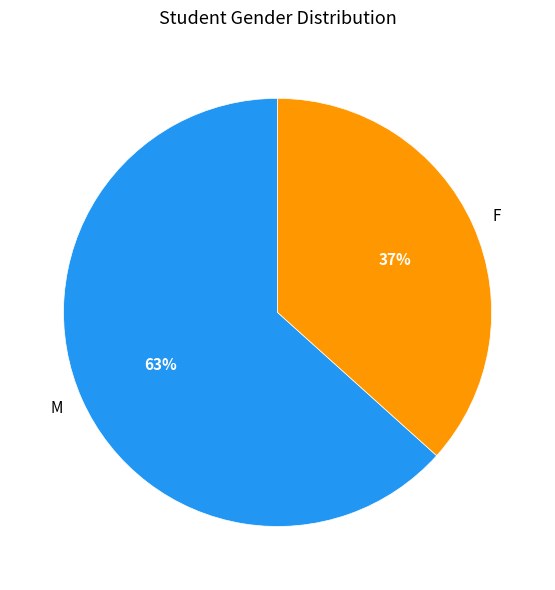

Which slice is the smallest?

F